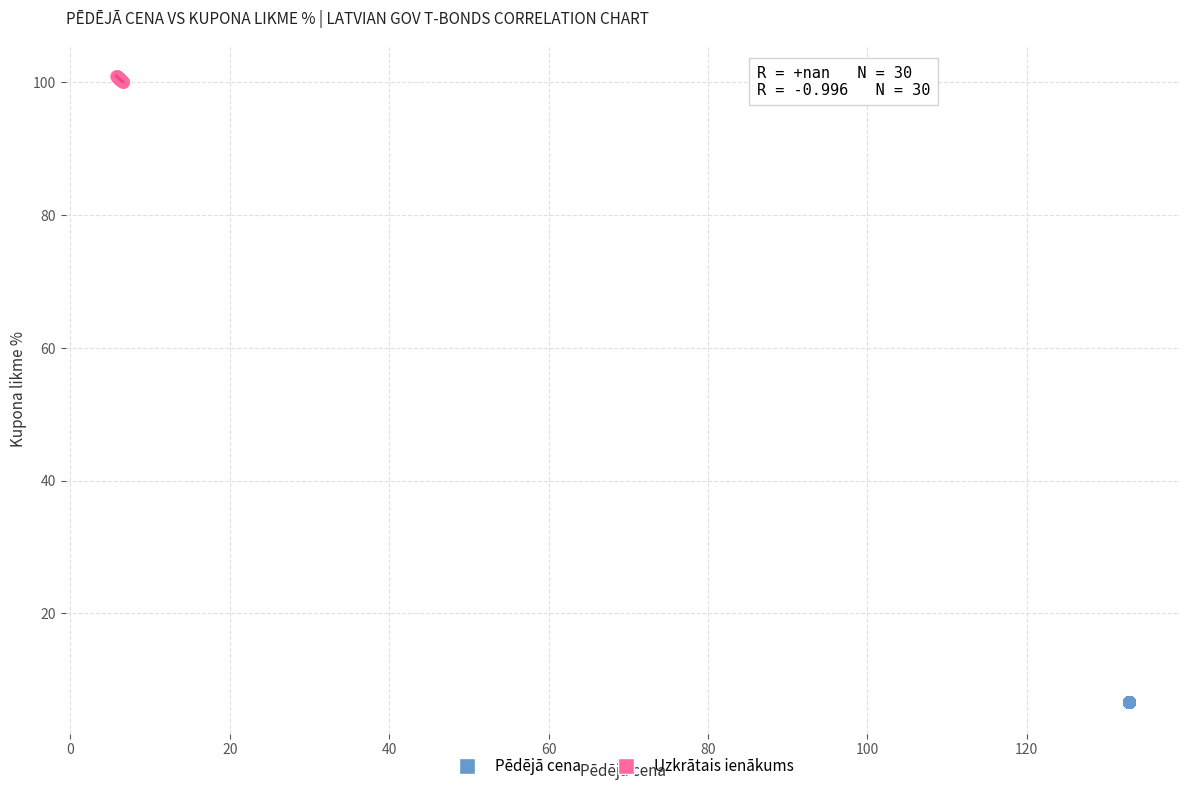

Which series contains the highest Y value?

Uzkrātais ienākums